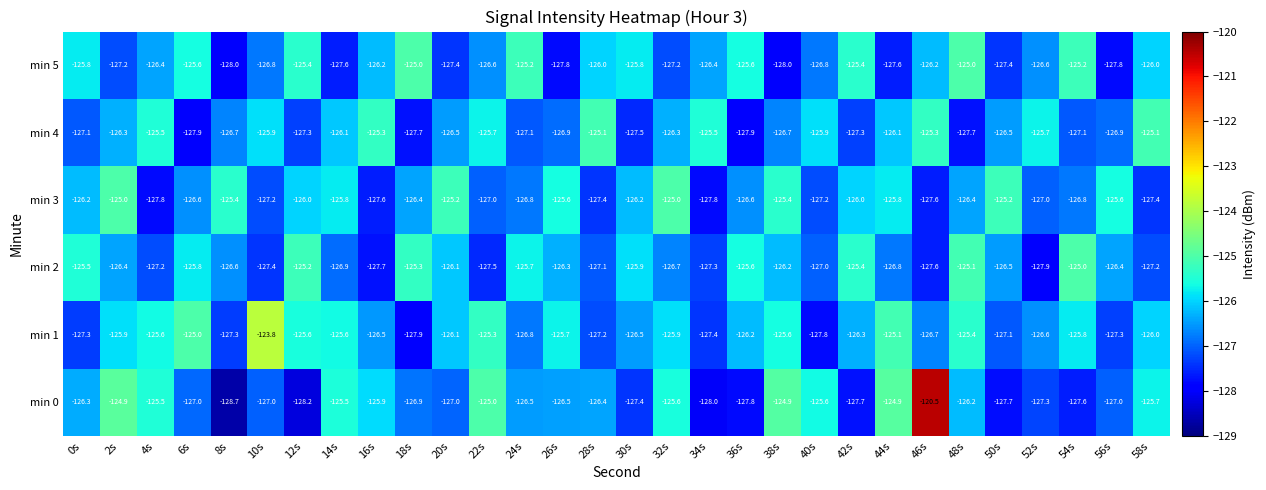

How many series are shown in this chart?

6